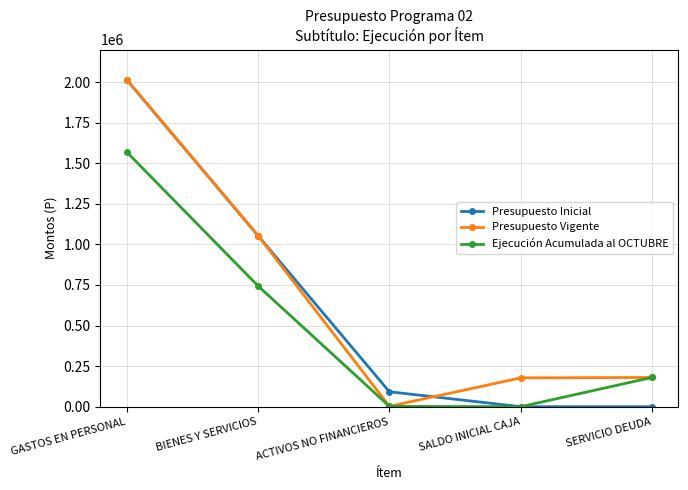

How many interior local valleys does the Presupuesto Vigente series have?

1